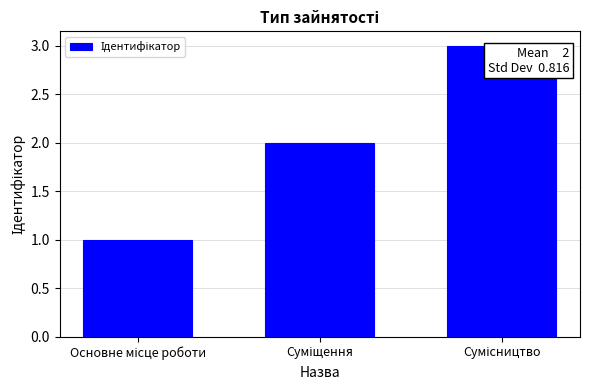

What is the maximum value shown in the chart?

3